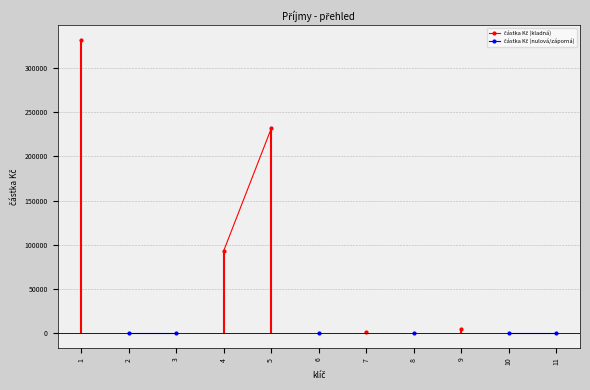

Which series changed the most between 8 and 11?

částka Kč (nulová/záporná)